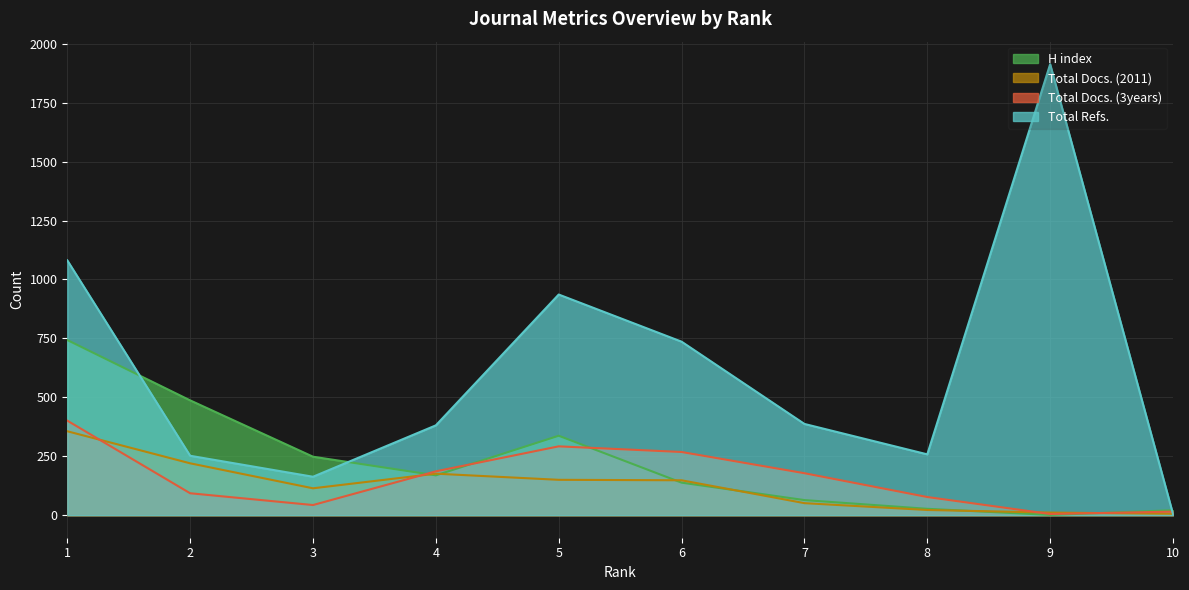

Is the value of Total Docs. (3years) at 7 greater than the value of Total Docs. (2011) at 1?

No